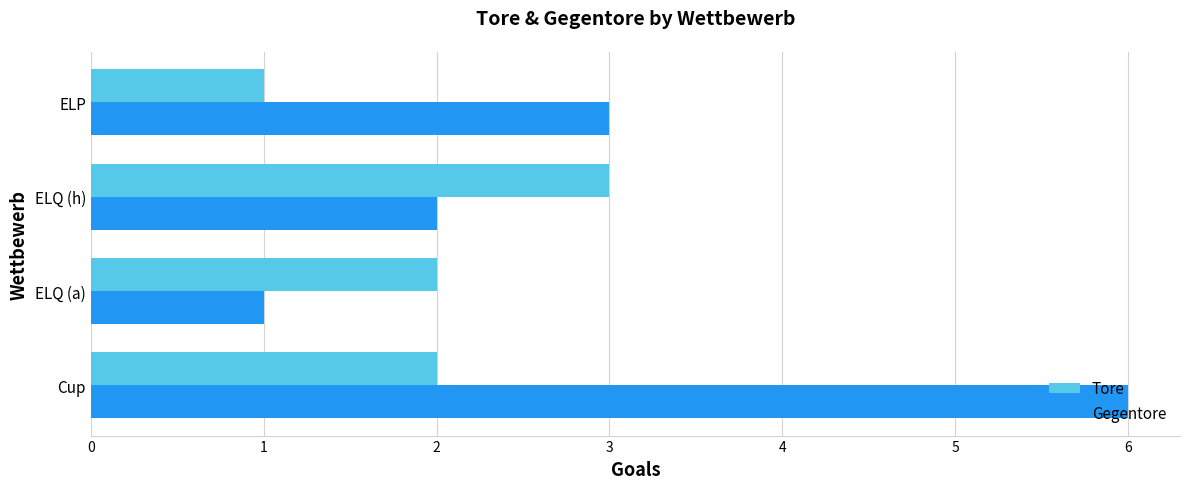

Rank the series by their maximum value, from highest to lowest.

Gegentore, Tore